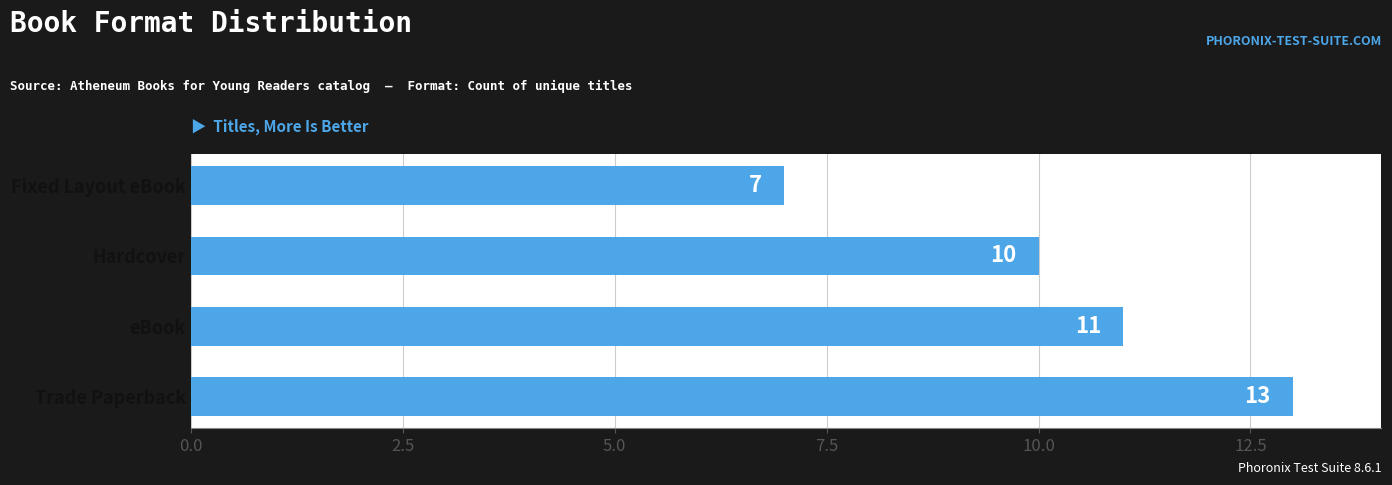

What is the minimum value shown in the chart?

7